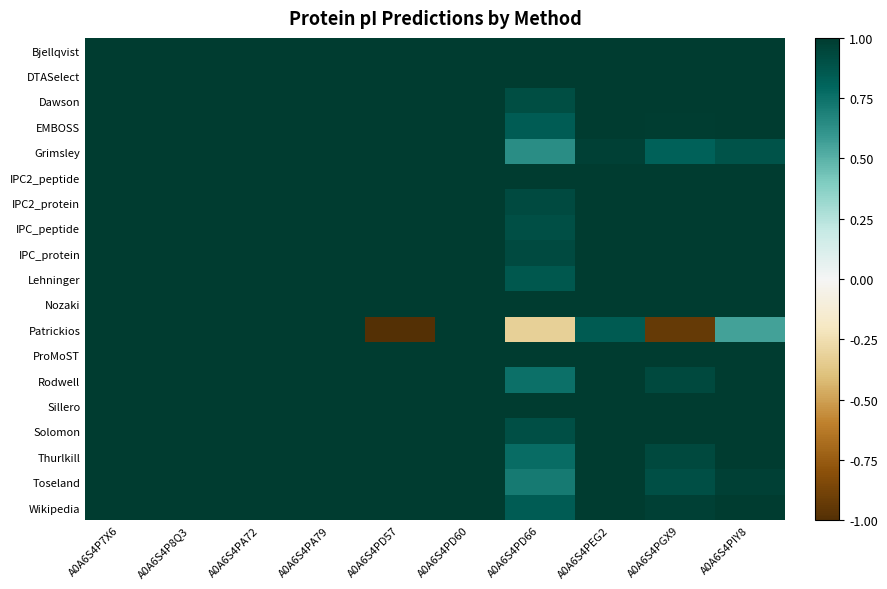

At how many categories does at least one series exceed 0?

10